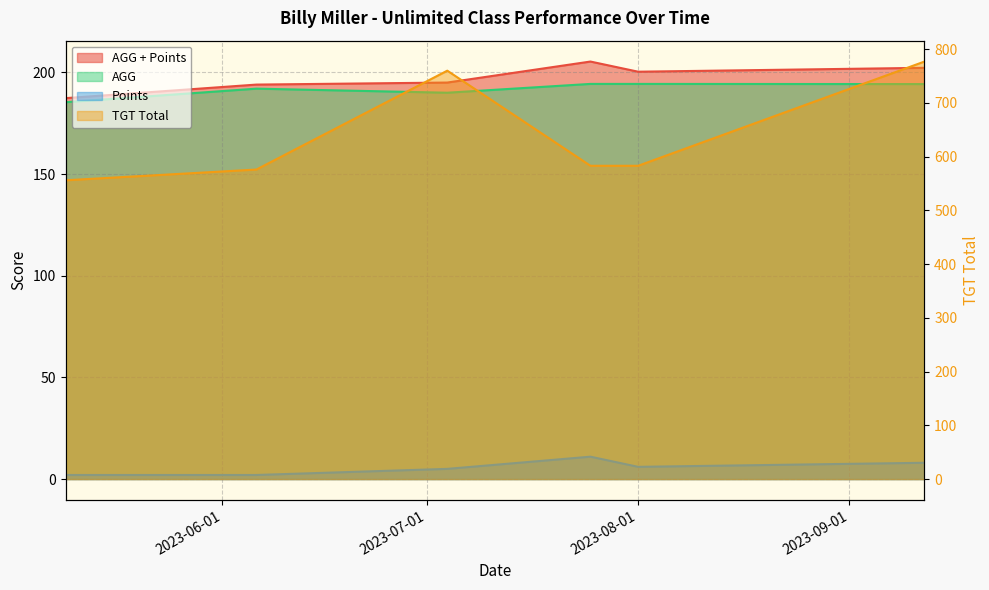

Between 2023-07-04 and 2023-07-25, which series saw the biggest shift?

TGT Total